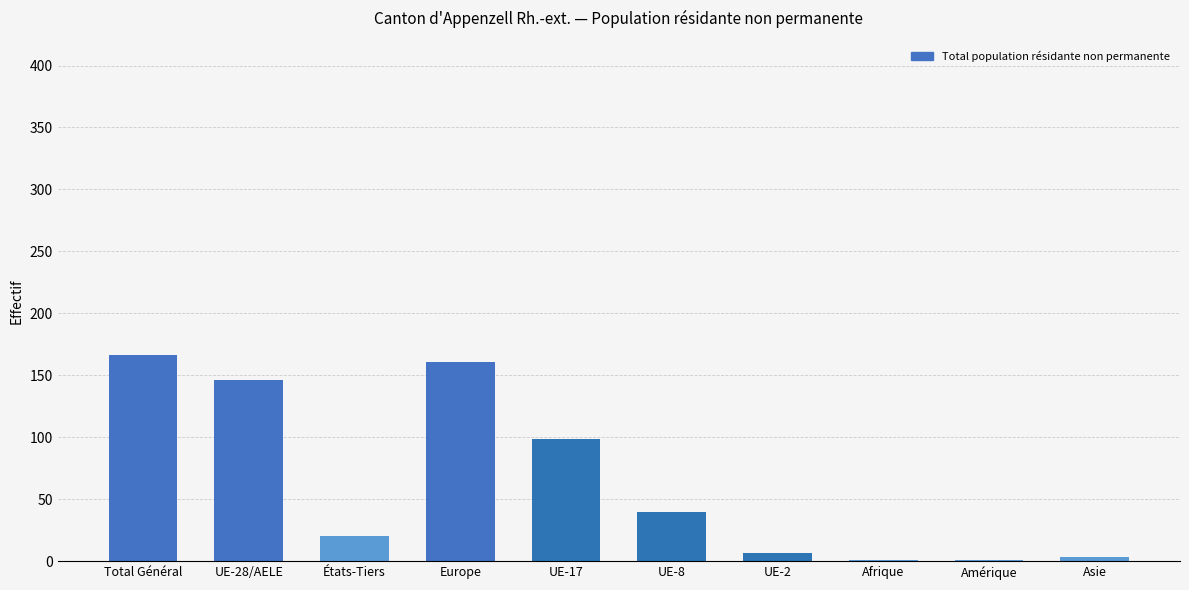

Where is the data nearest to the value 83?

UE-17